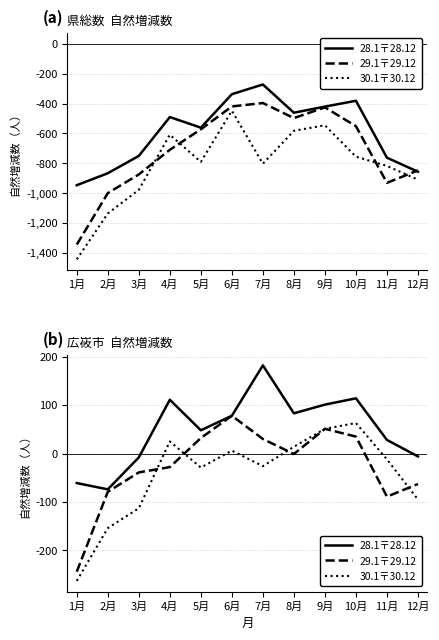

True or false: 30.1〒30.12 has more than 2 points higher than both neighbors.

True